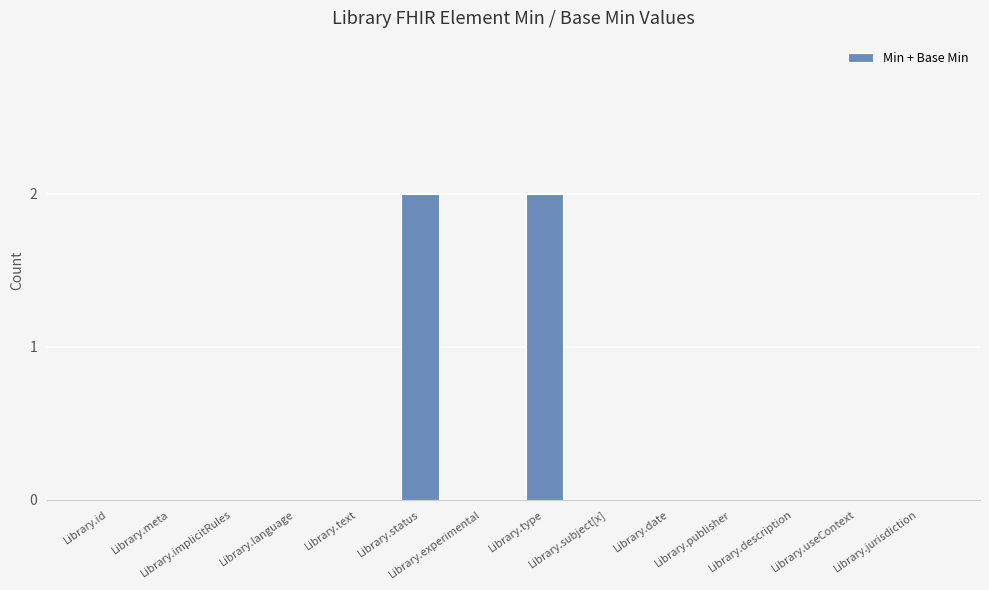

What is the sum of all values?

4